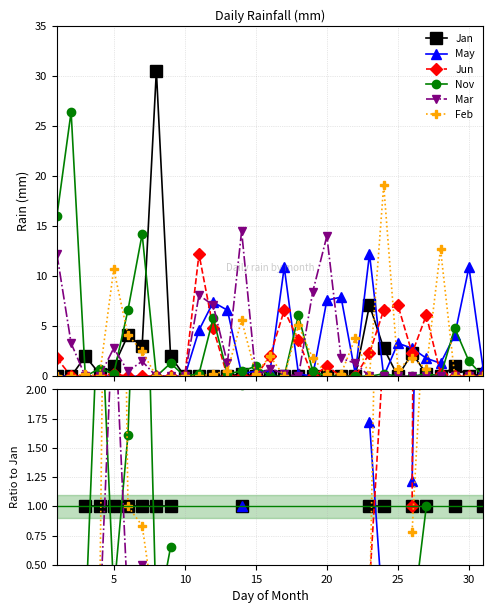

What are all the series names shown in the legend?

Jan, May, Jun, Nov, Mar, Feb